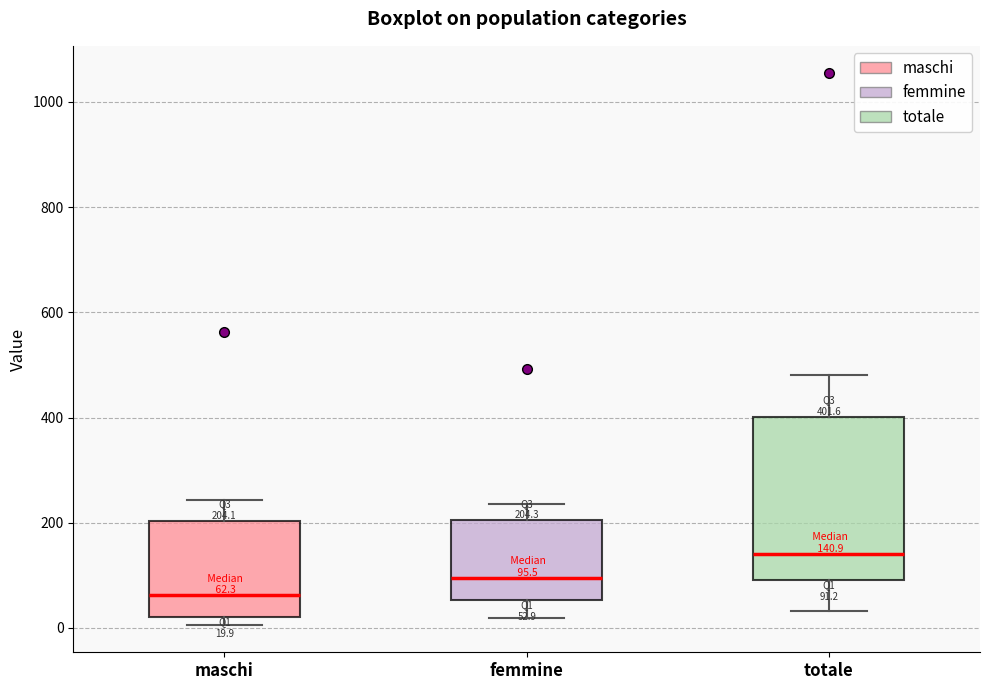

Which box is the tallest, from its lower edge to its upper edge?

totale